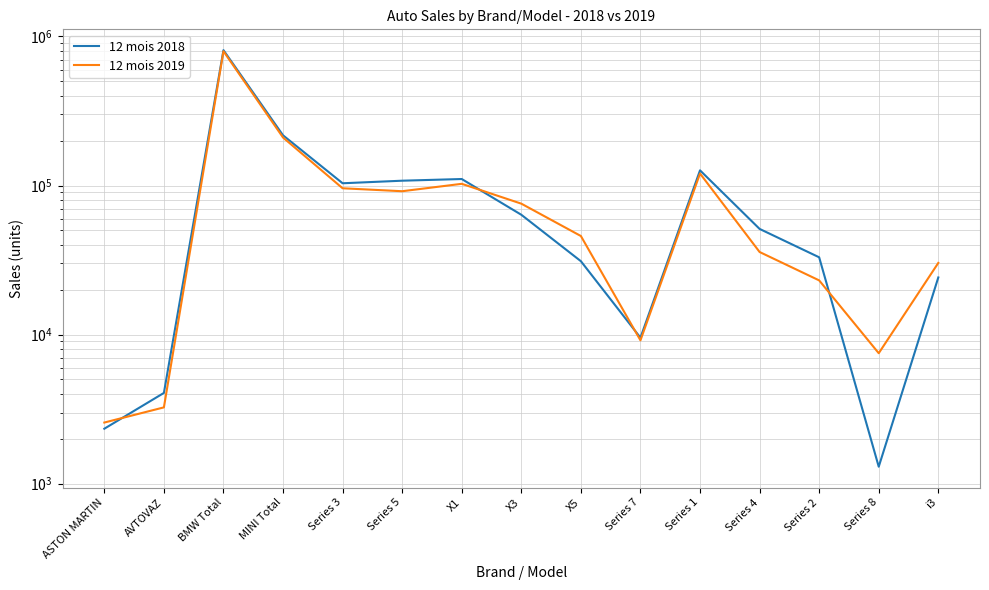

What is the value of the 12 mois 2018 point at the 9th from the left?

31074.0